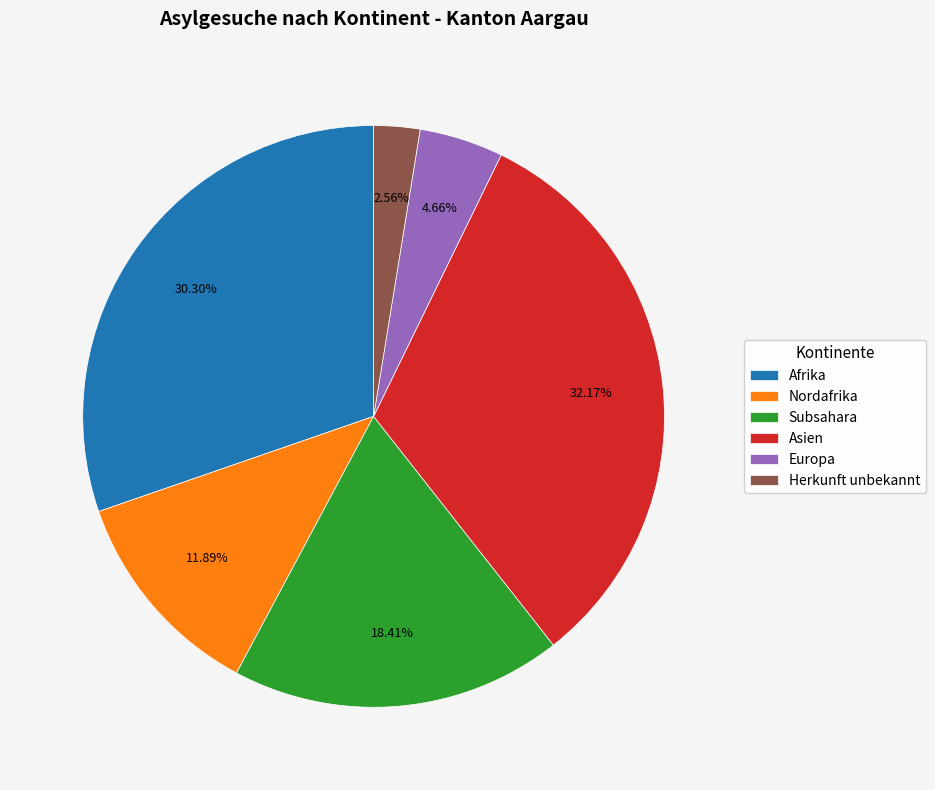

Is it true that Nordafrika is 22% of the pie?

False